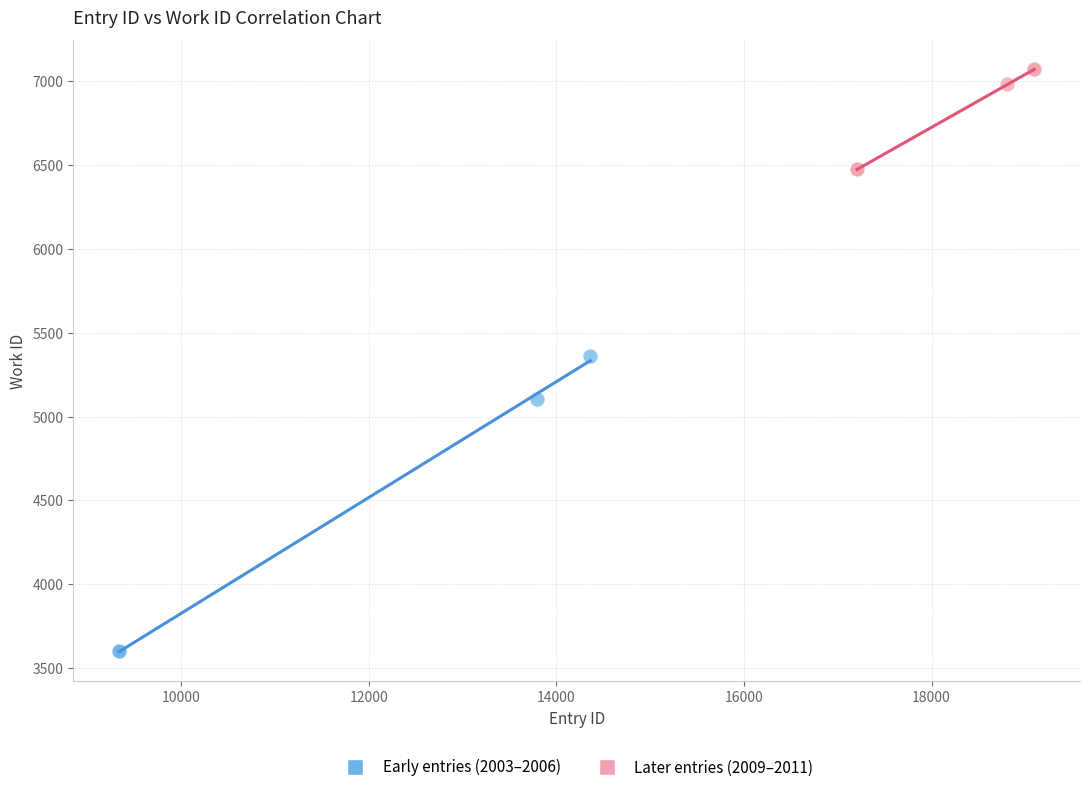

Which series reaches the maximum Y coordinate?

Later entries (2009–2011)